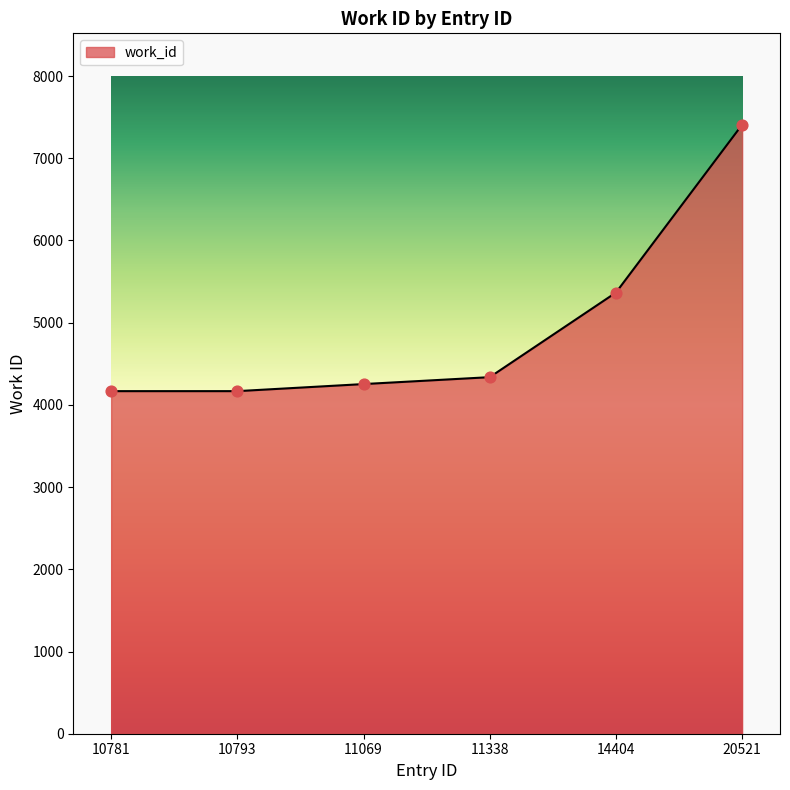

Approximately how many times larger is the value at 10793 compared to 11338?

1.0